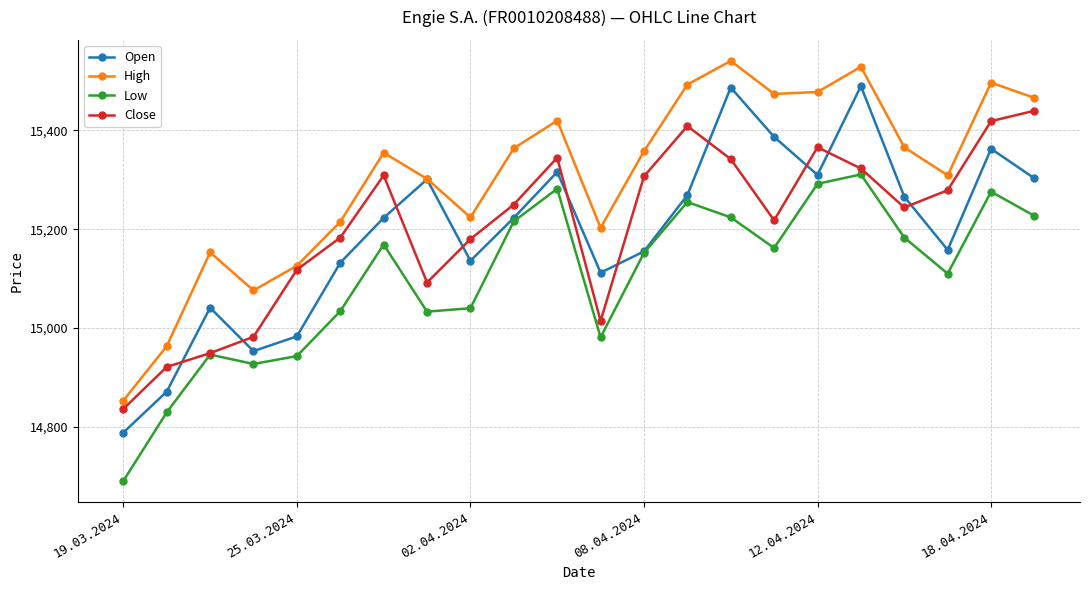

Rank the series by their maximum value, from highest to lowest.

High, Open, Close, Low